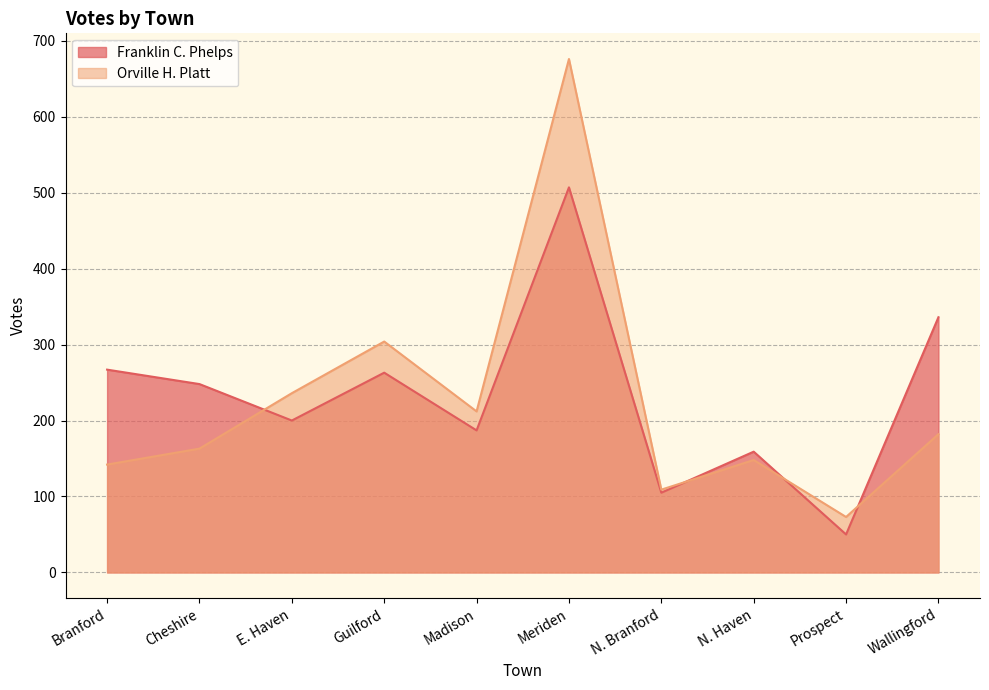

At which label does Franklin C. Phelps first exceed 248?

Branford